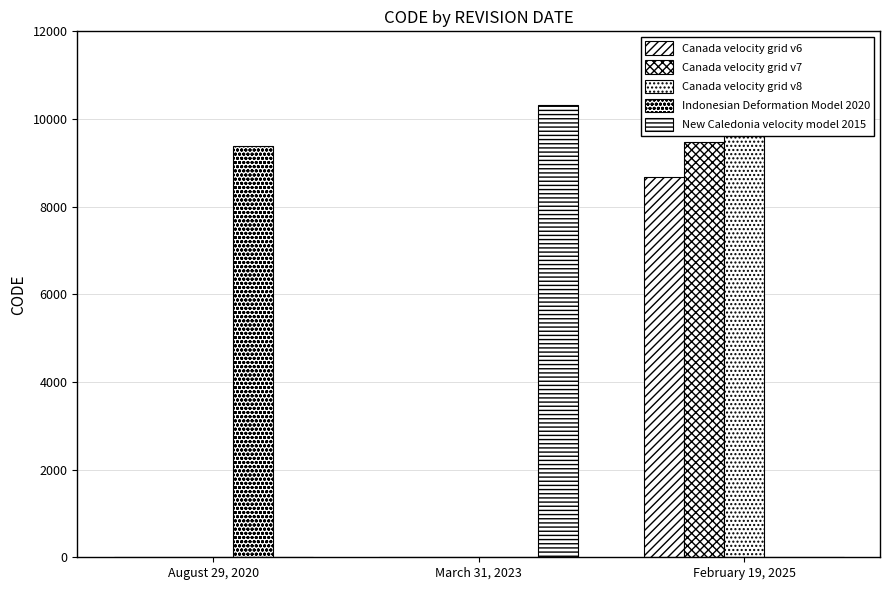

What is the difference between the Canada velocity grid v7 values at March 31, 2023 and February 19, 2025?

9483